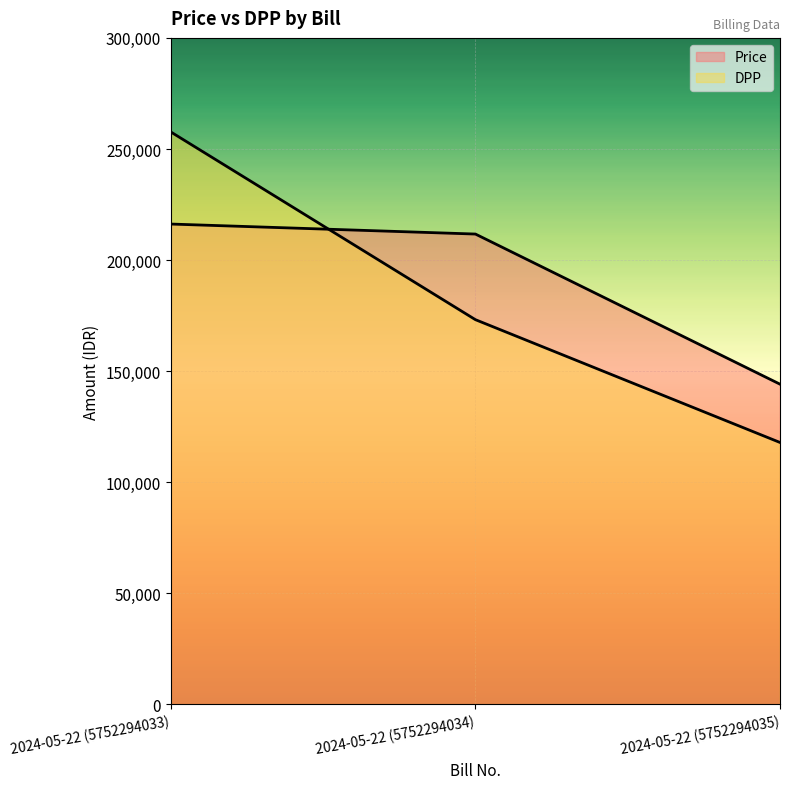

What is the sum of the DPP values at 2024-05-22 (5752294034) and 2024-05-22 (5752294033)?

430834